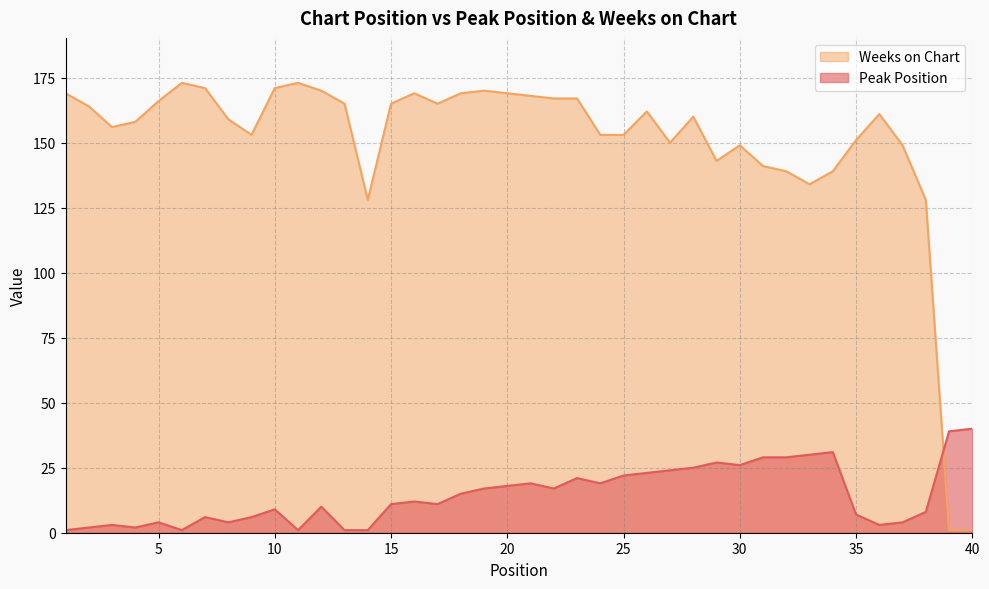

Where is Peak Position nearest to the value 20?

21